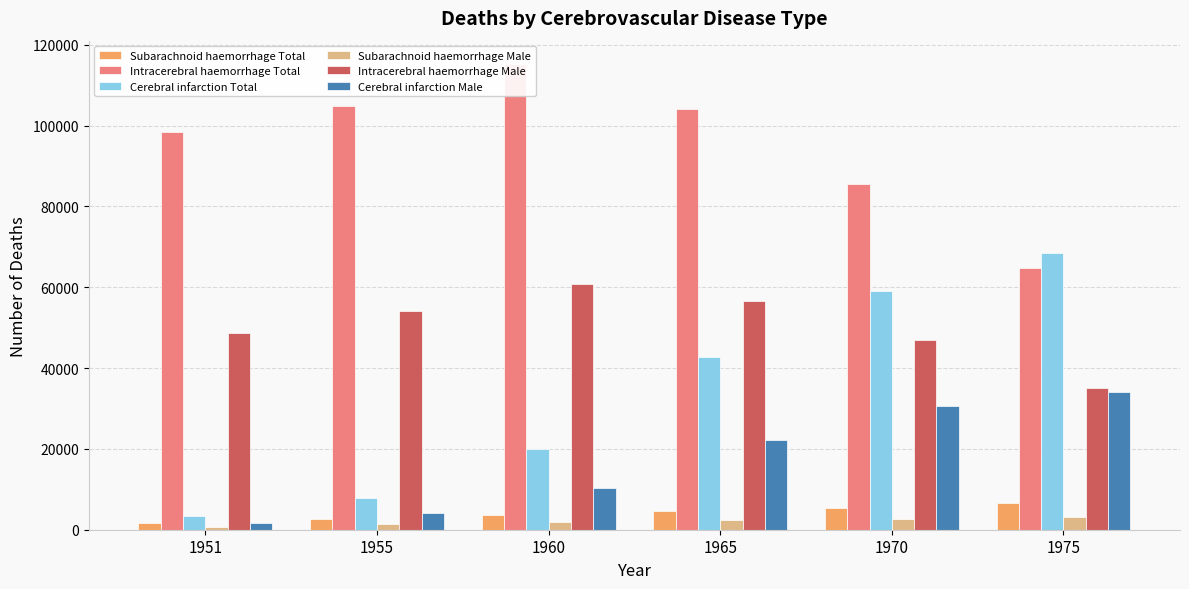

How many Subarachnoid haemorrhage Total values are between 2649 and 5278?

4